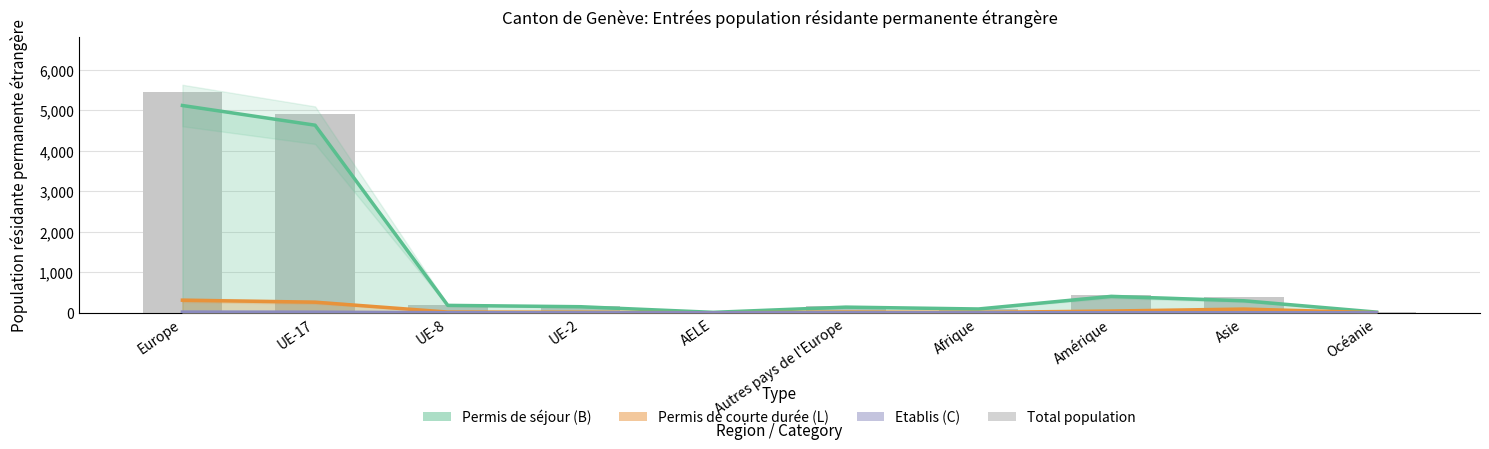

What is the difference between the maximum and second lowest values in the Permis de séjour (B) Total series?

5101